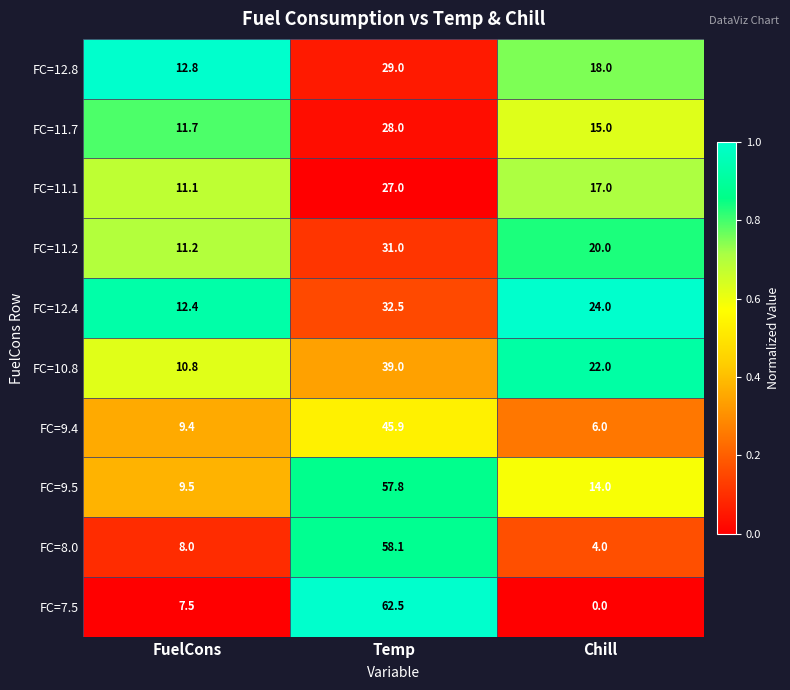

What is the difference between the maximum and second lowest values in the FC=12.4 series?

8.5